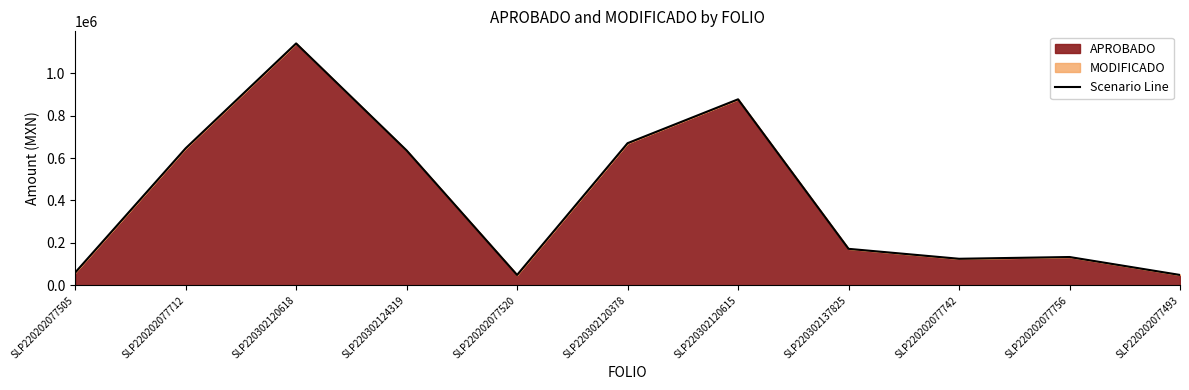

How many lines are shown in the chart?

1